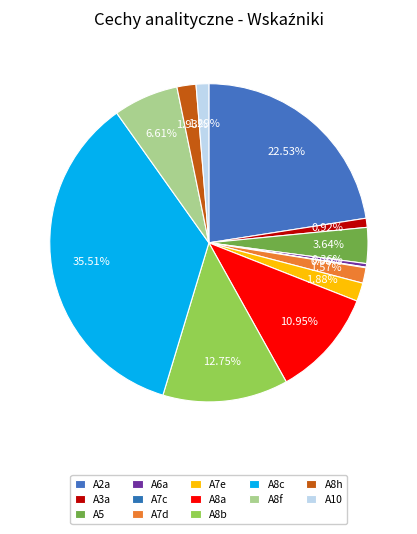

Is A10 the majority of the pie?

No